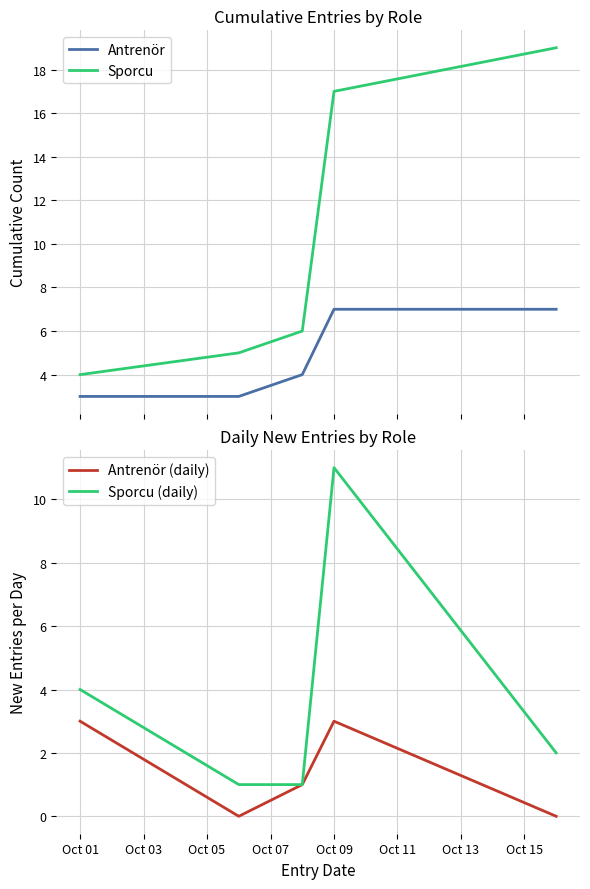

At which label does Antrenör (daily) first exceed 1?

Oct 01